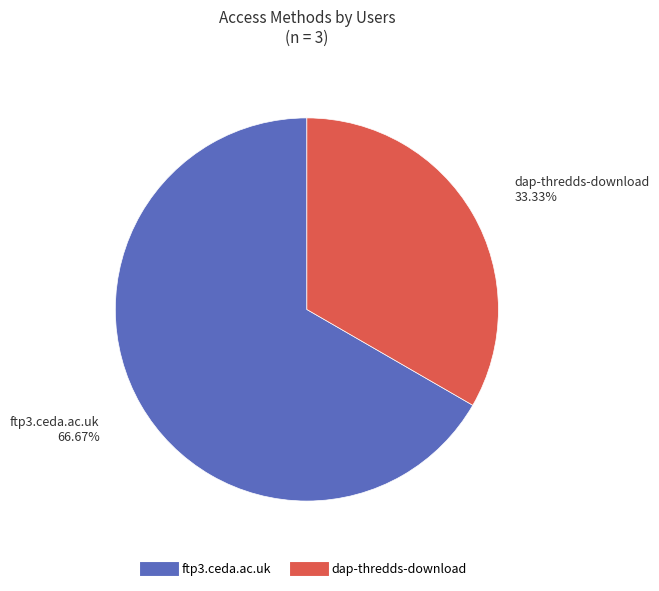

Is there any slice that represents more than half of the pie?

Yes